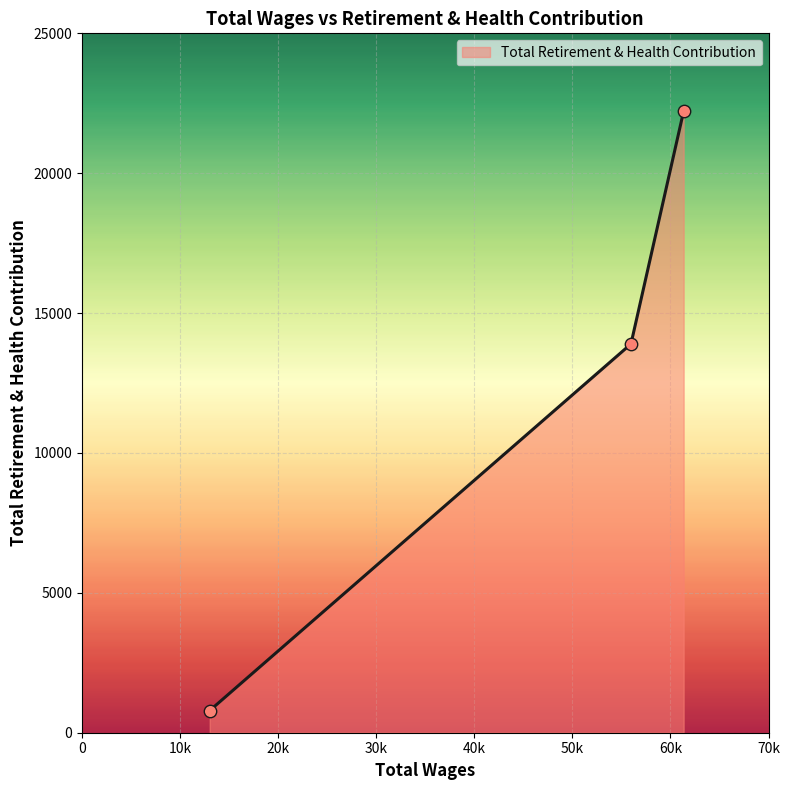

What is the sum of all values?

36907